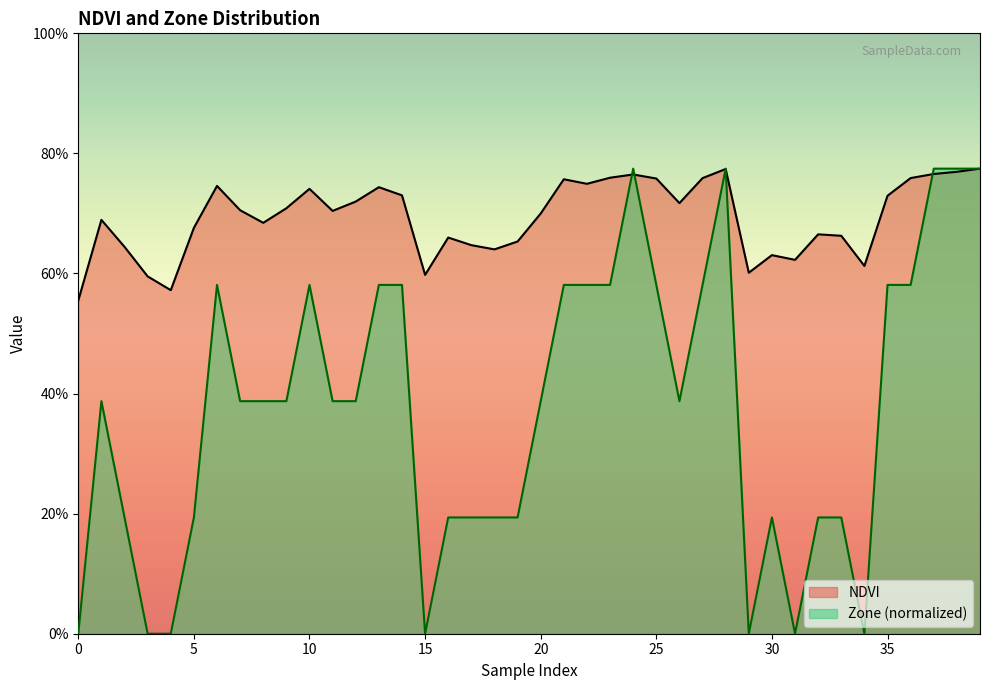

What are all the series names shown in the legend?

NDVI, Zone (normalized)